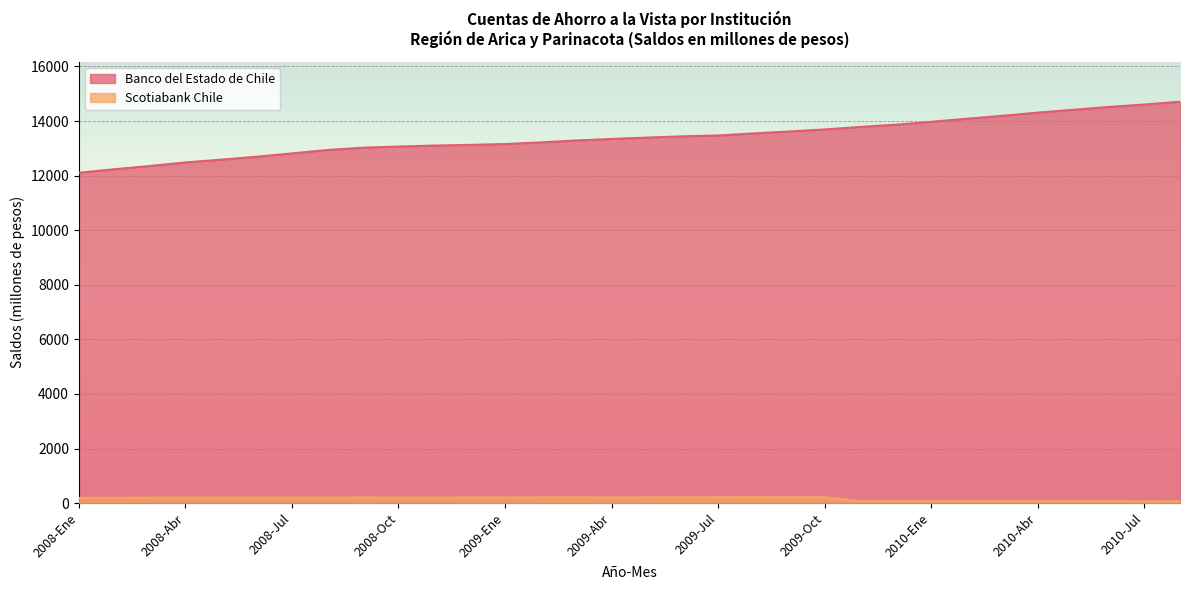

What is the sum of all Banco del Estado de Chile values?

429111